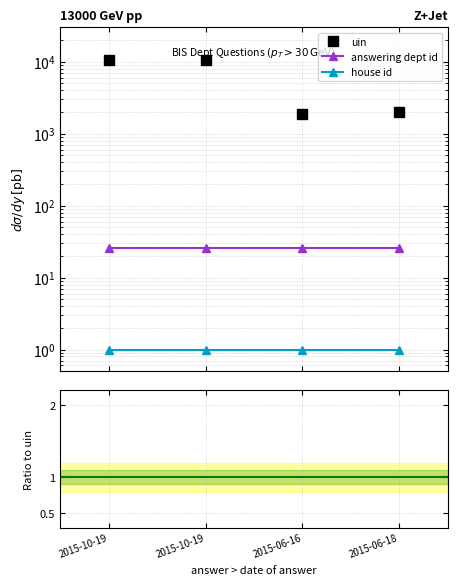

What are all the series names shown in the legend?

uin, answering dept id, house id